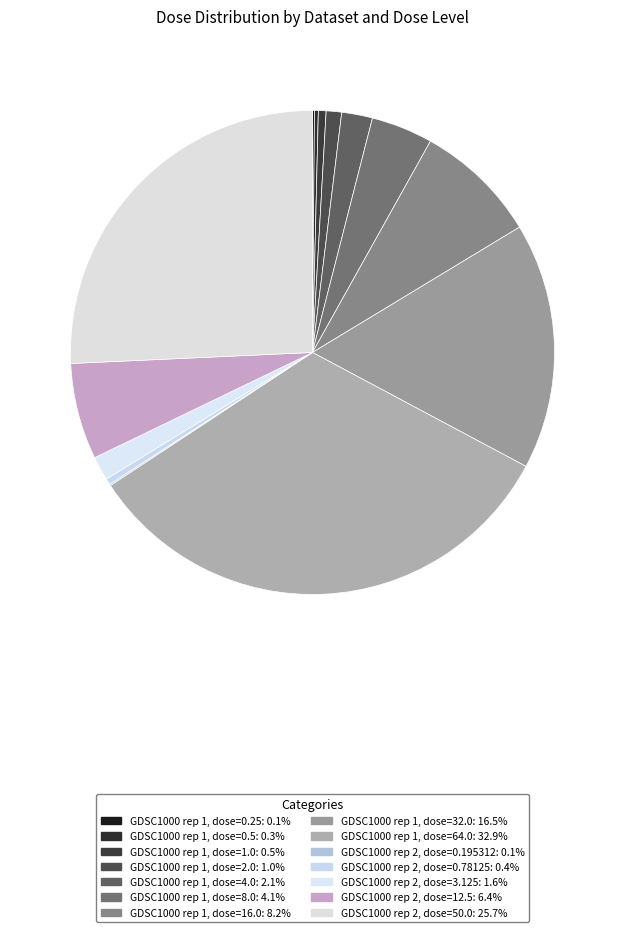

Count the number of slices in the pie.

14